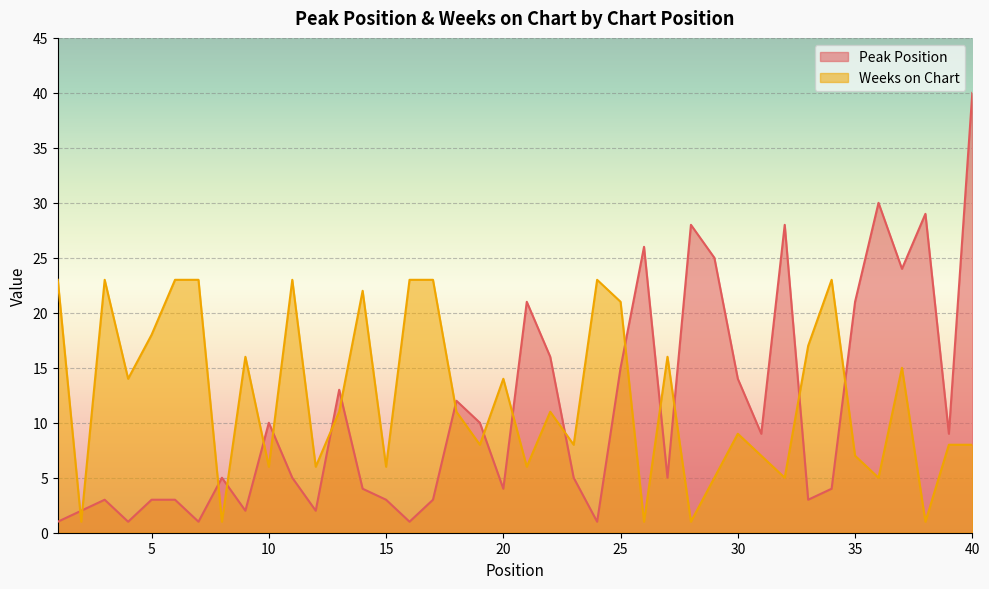

At which label is Peak Position closest to 20?

21